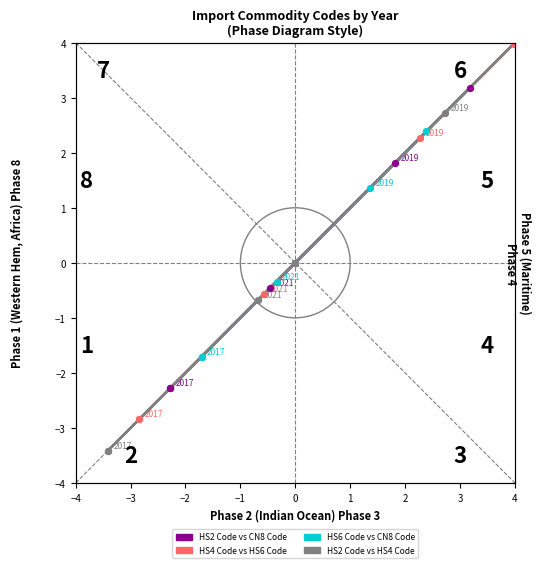

Which series has the largest Y range (max minus min)?

HS2 Code vs HS4 Code